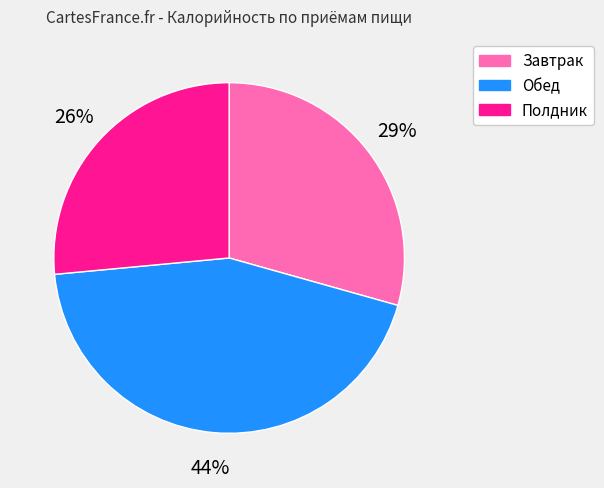

To the nearest percent, what percentage of the pie is Обед?

44%